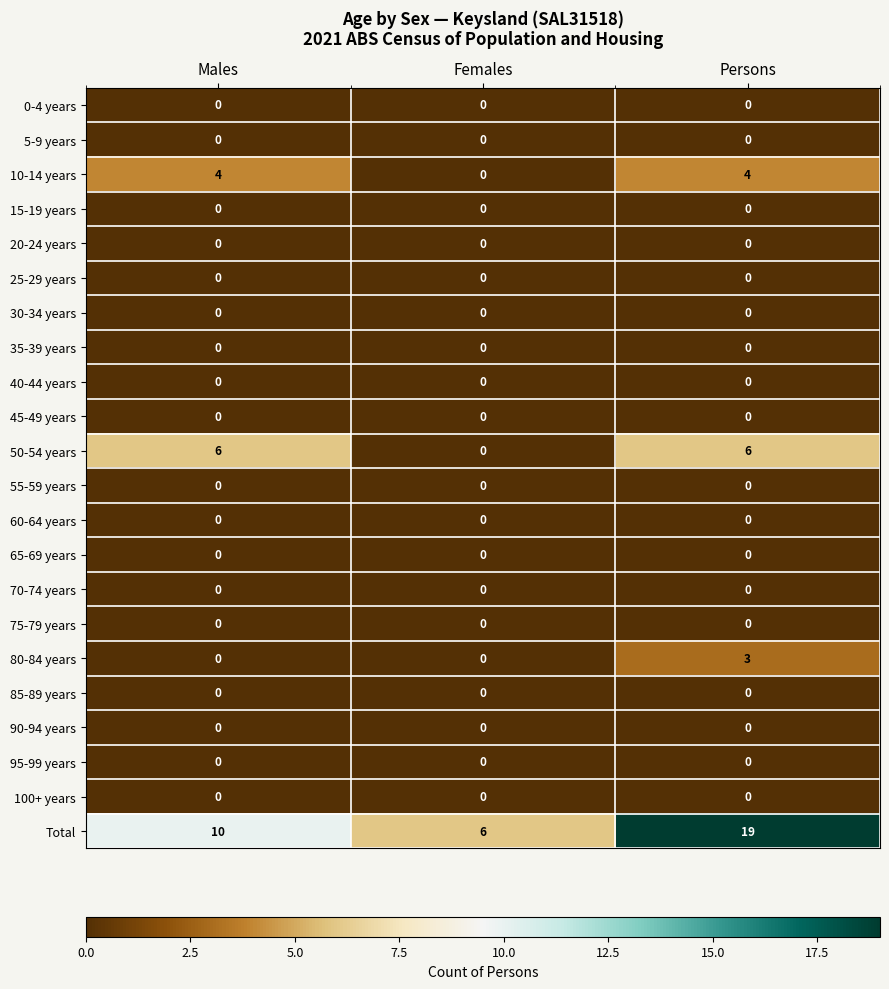

The value of 30-34 years at Females is 0. True or false?

True